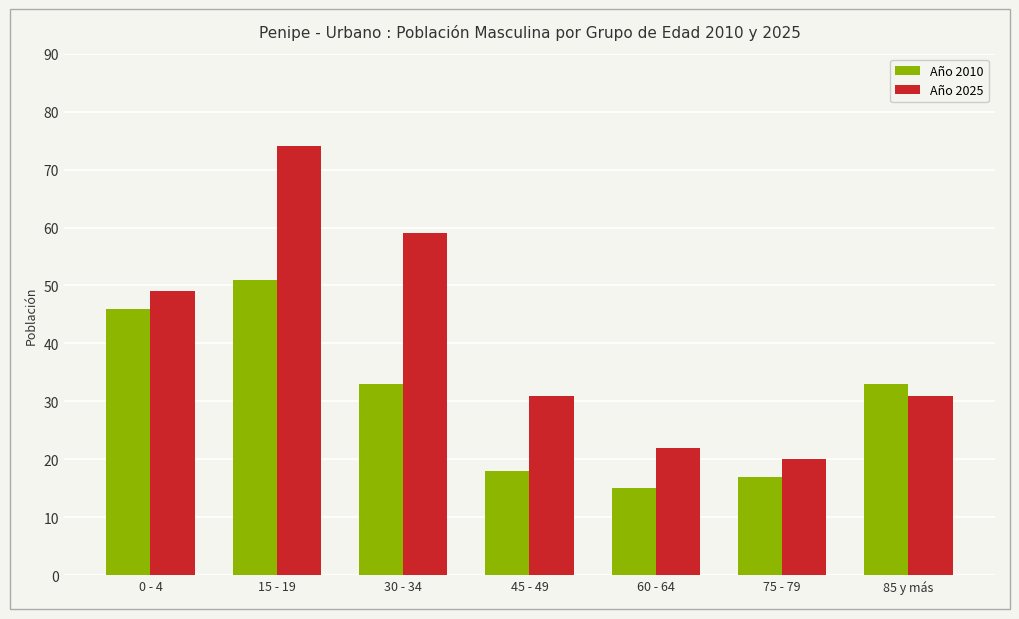

At which category does the chart reach its peak across all series?

15 - 19